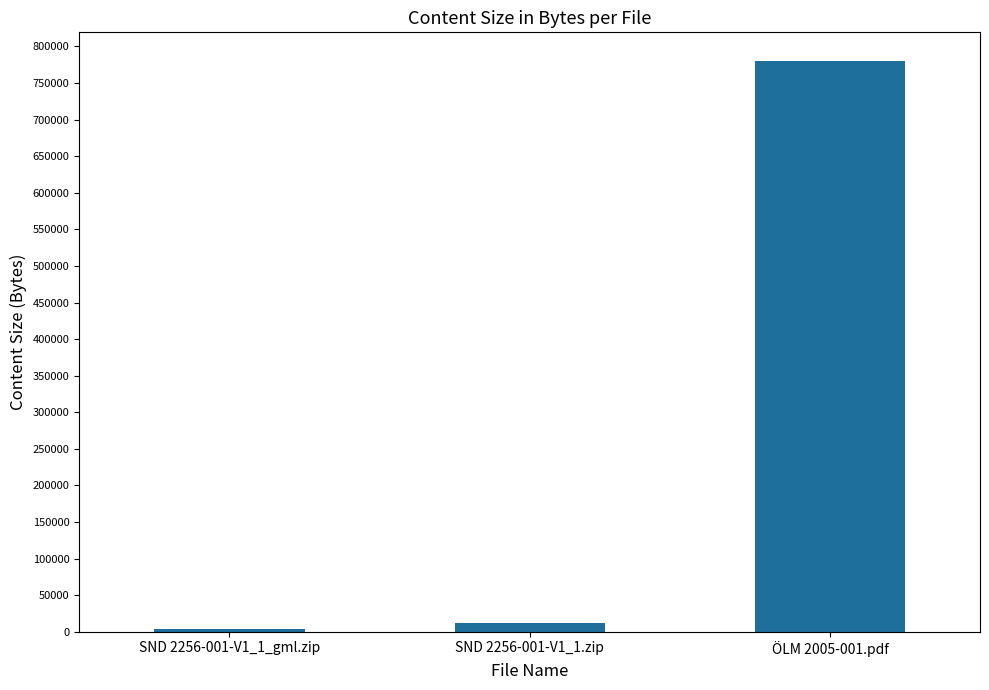

What is the change in value from SND 2256-001-V1_1_gml.zip to ÖLM 2005-001.pdf?

+777096